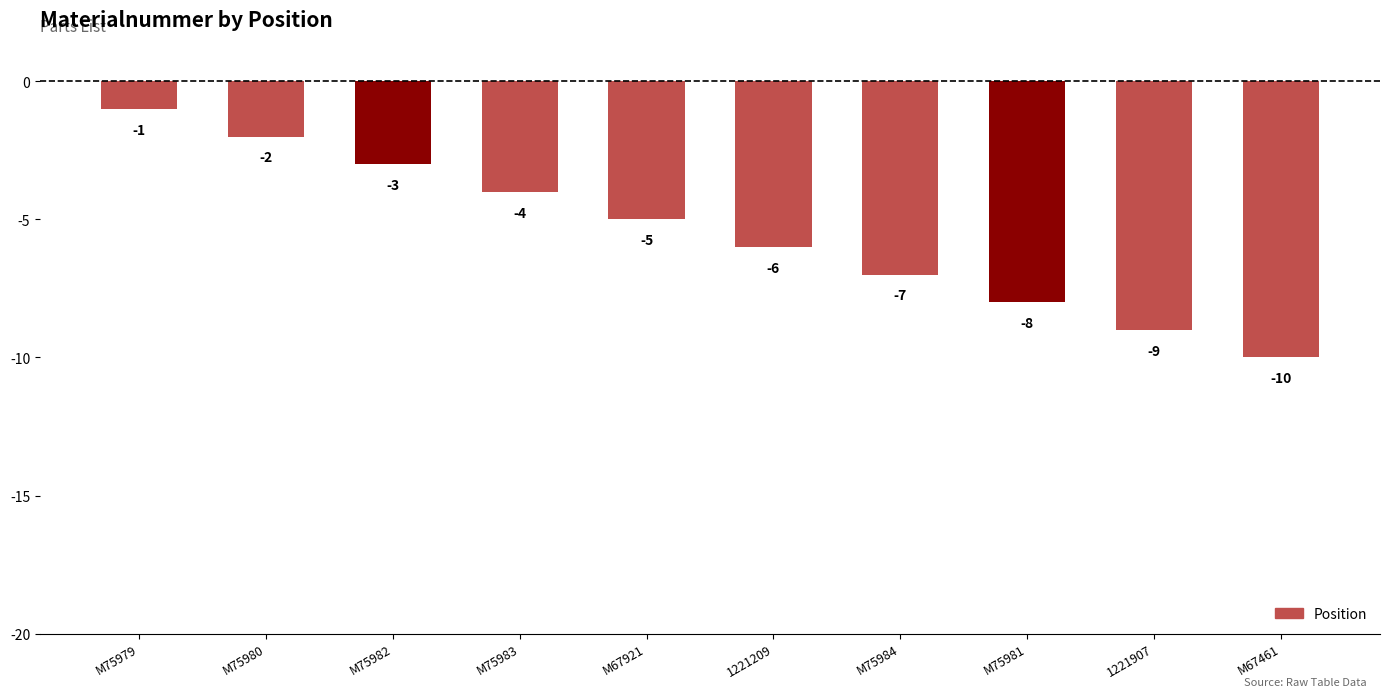

Does the chart contain any negative values?

Yes